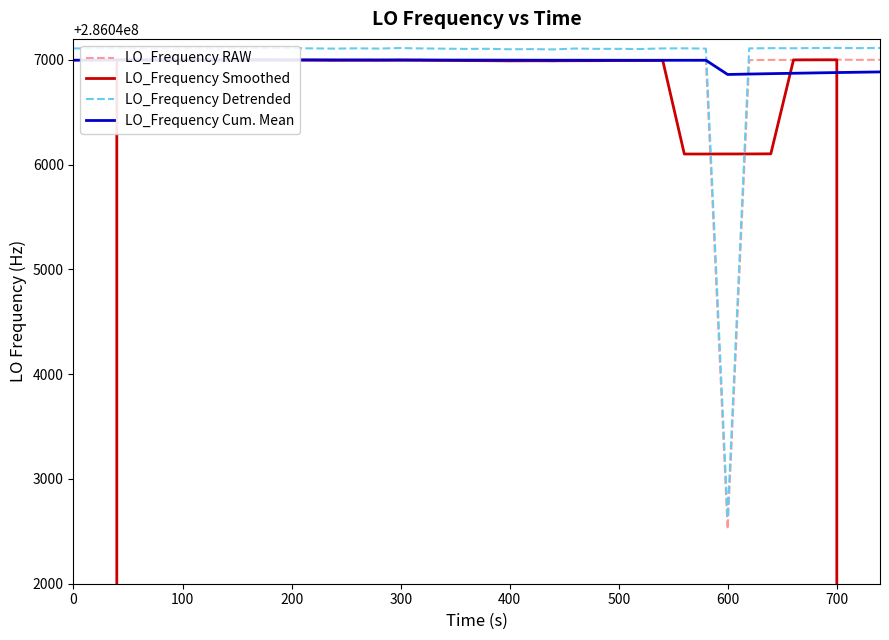

What is the value of the LO_Frequency Smoothed point at the 24th from the left?

286046990.9